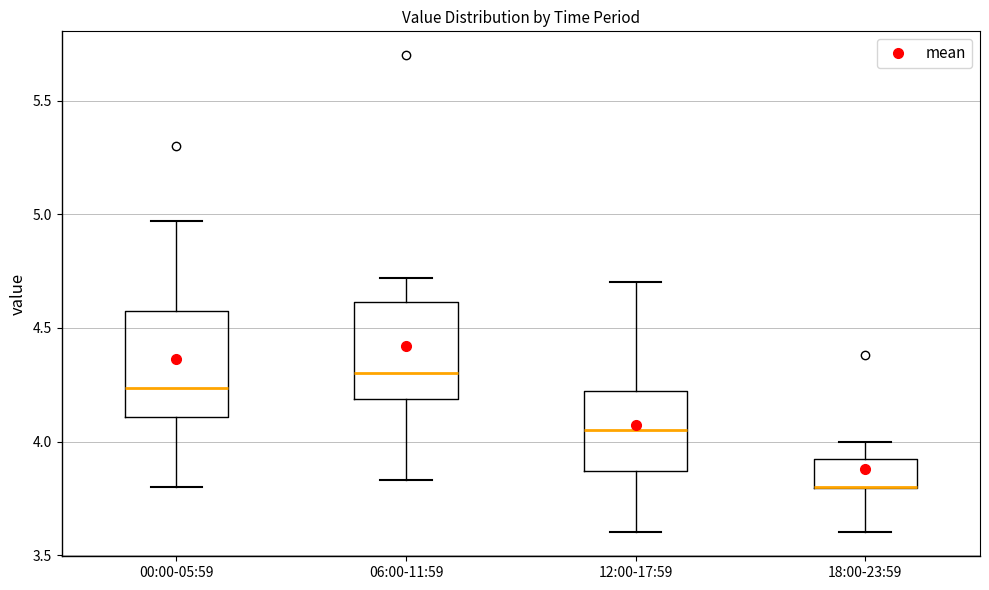

Reading left to right, read every box against the y-axis: the position of its median line, the range the box covers, and the ends of its whiskers. The values are not printed on the chart, so give them approximately, as read against the axis.

00:00-05:59: median 4.25, box 4.10 to 4.60, whiskers 3.80 to 4.95
06:00-11:59: median 4.30, box 4.20 to 4.60, whiskers 3.85 to 4.70
12:00-17:59: median 4.05, box 3.85 to 4.20, whiskers 3.60 to 4.70
18:00-23:59: median 3.80 (drawn on the box's lower edge), box 3.80 to 3.95, whiskers 3.60 to 4.00